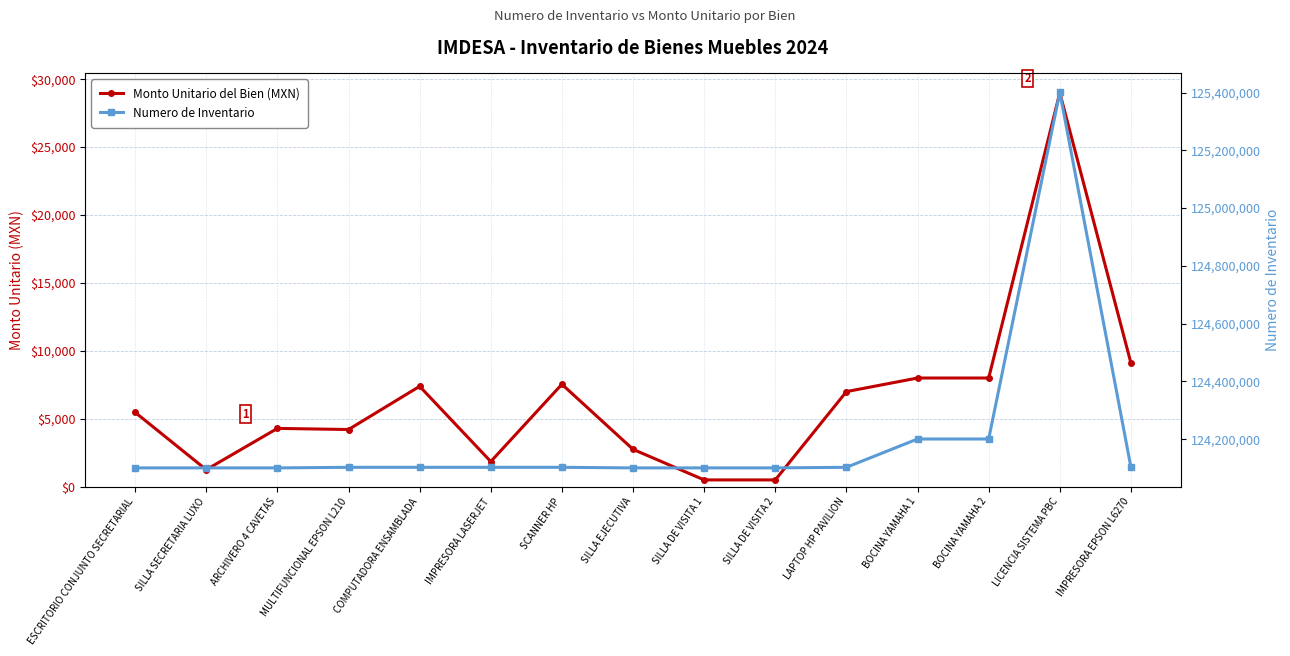

What is the average value of the Monto Unitario del Bien (MXN) series?

6456.3